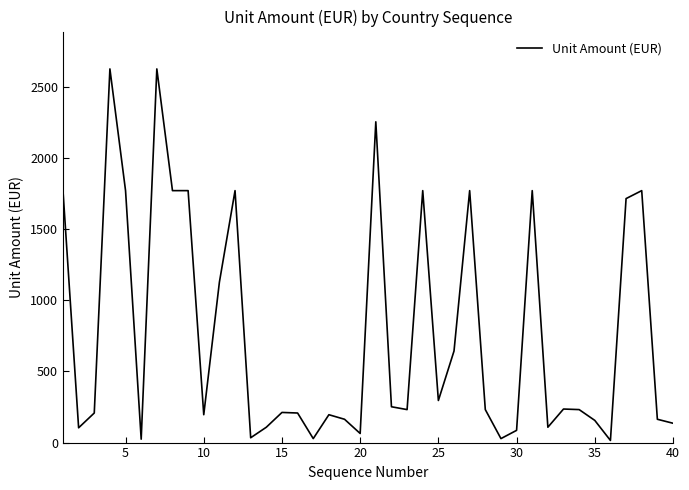

The value at 10 is 310. True or false?

False